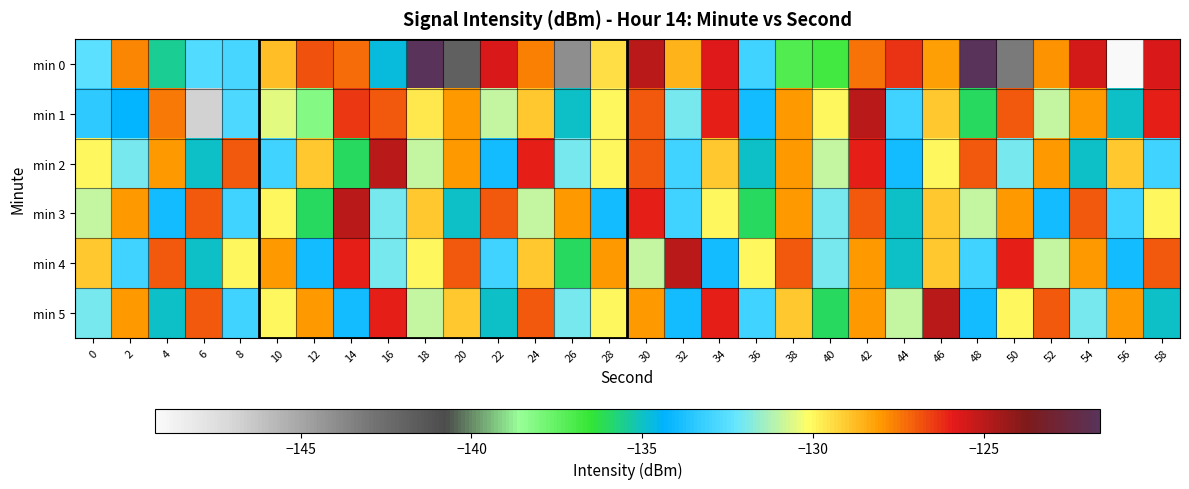

List the series in order of their peak value, lowest first.

min 1, min 2, min 3, min 4, min 5, min 0